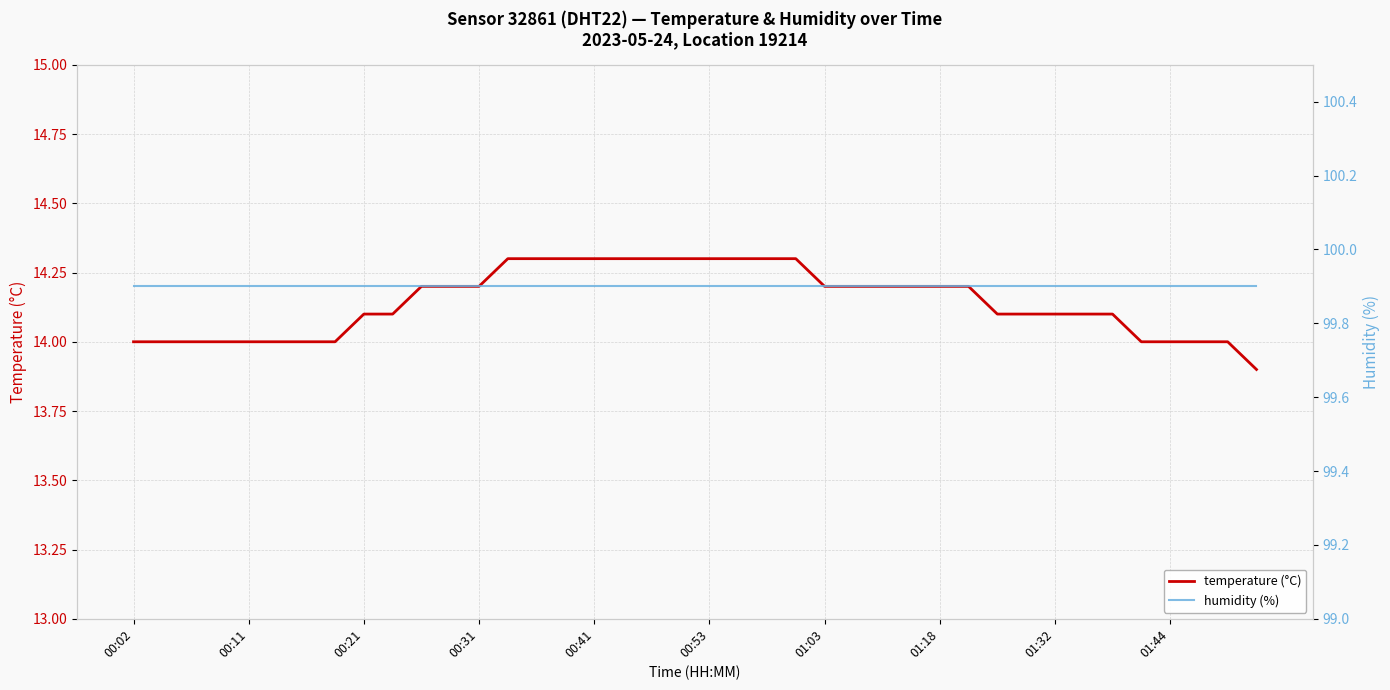

What are all the series names shown in the legend?

temperature (°C), humidity (%)